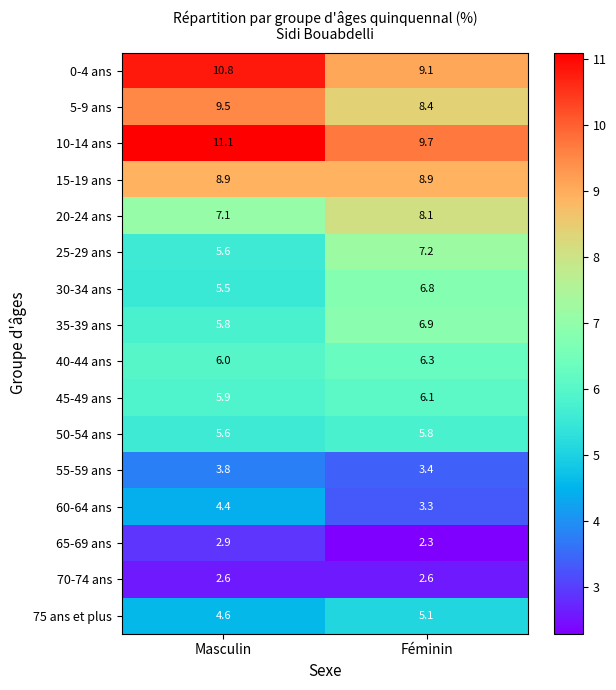

What is the spread (max minus min) of values at Masculin?

8.5